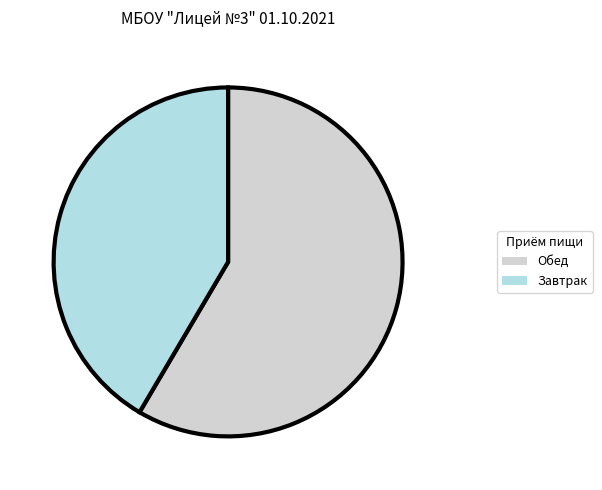

Count the number of slices in the pie.

2